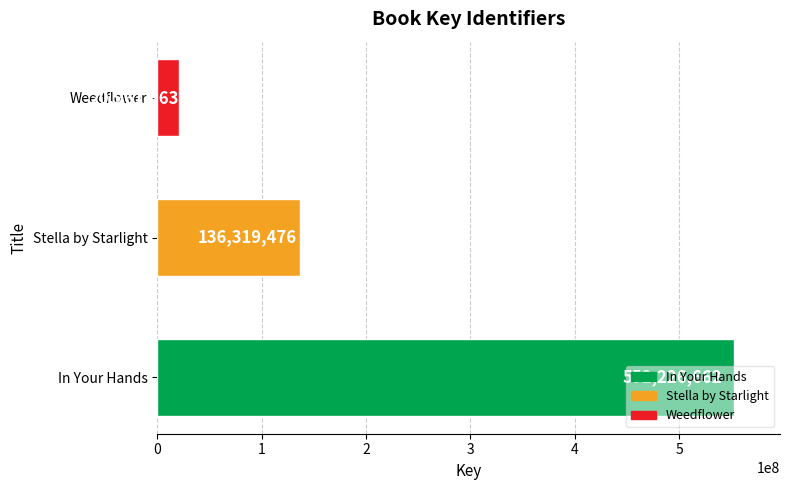

At which label is the value closest to 286594262?

Stella by Starlight